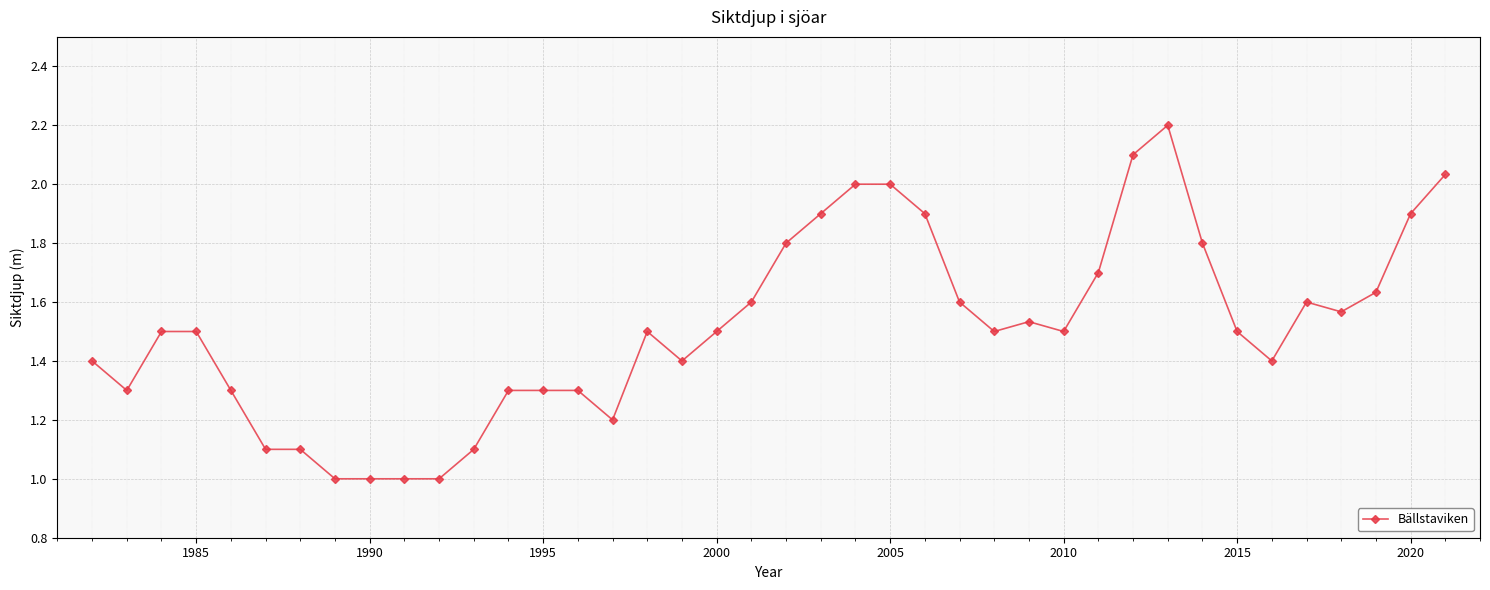

What is the smallest value displayed?

1.0